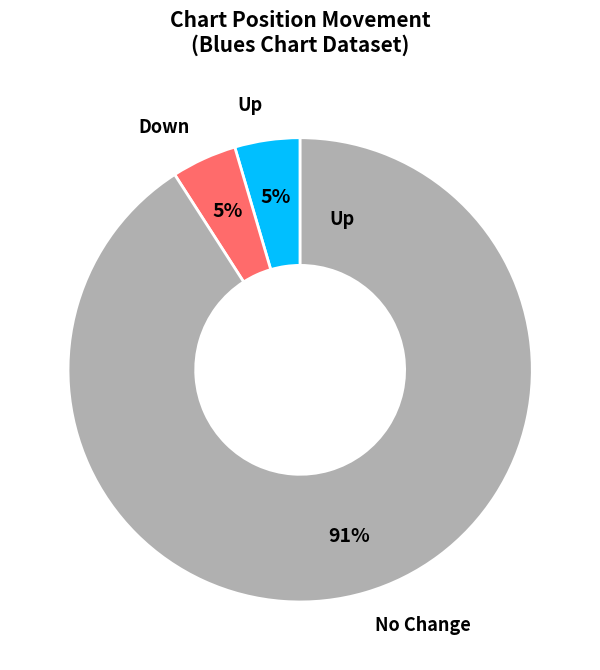

Approximately how many times larger is the value at Up compared to Down?

1.0